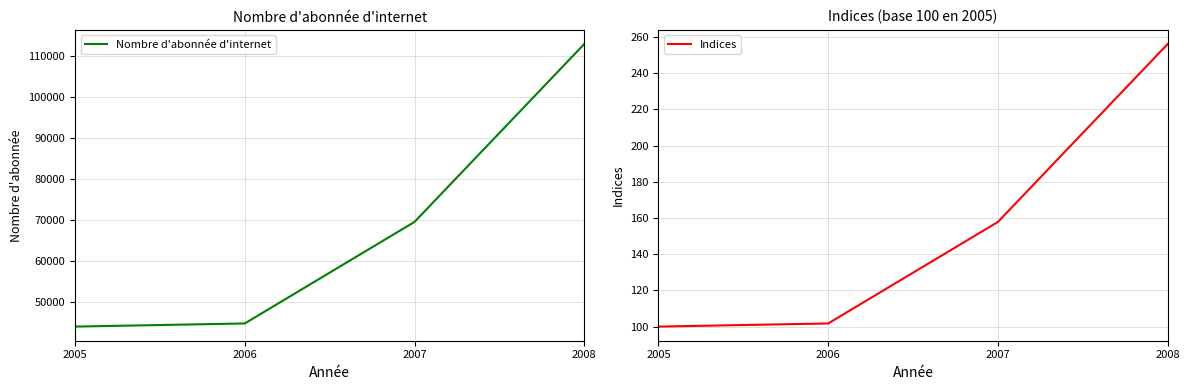

Reading left to right, list all the values displayed in this chart.

Nombre d'abonnée d'internet: 2005=44053.0	2006=44817.0	2007=69539.0	2008=112848.0
Indices: 2005=100.0	2006=101.7	2007=157.9	2008=256.2